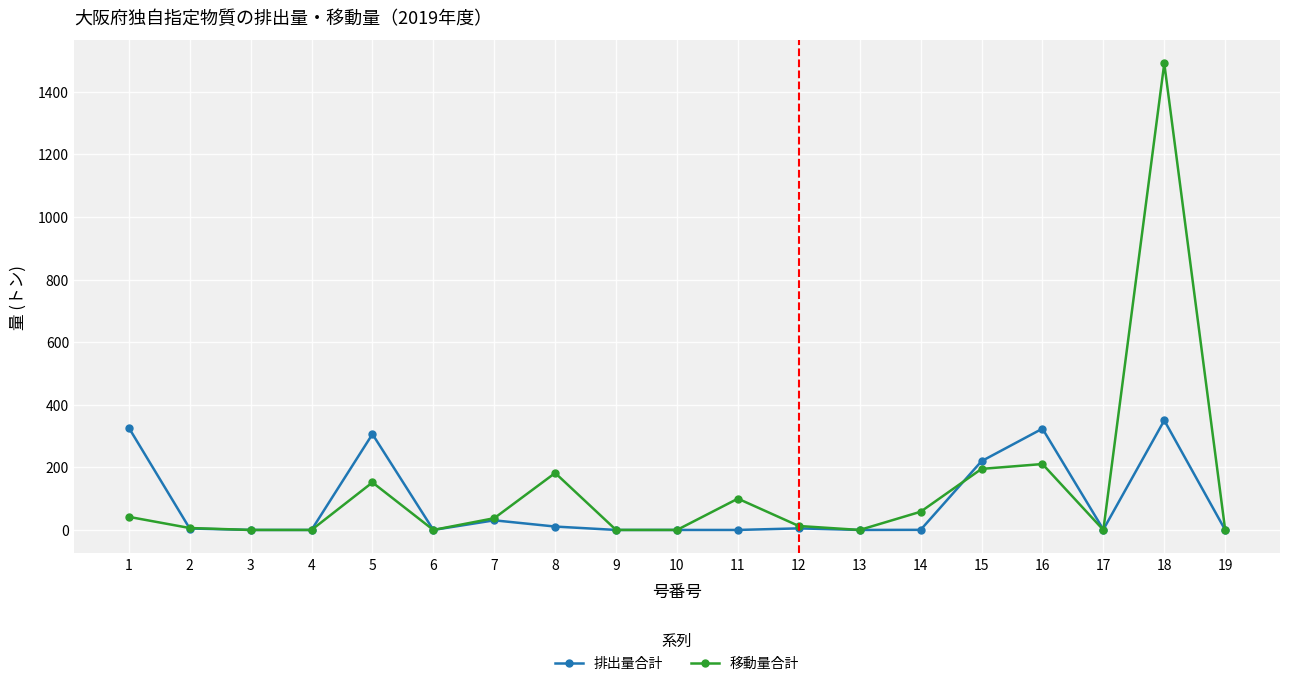

What are all the series names shown in the legend?

排出量合計, 移動量合計